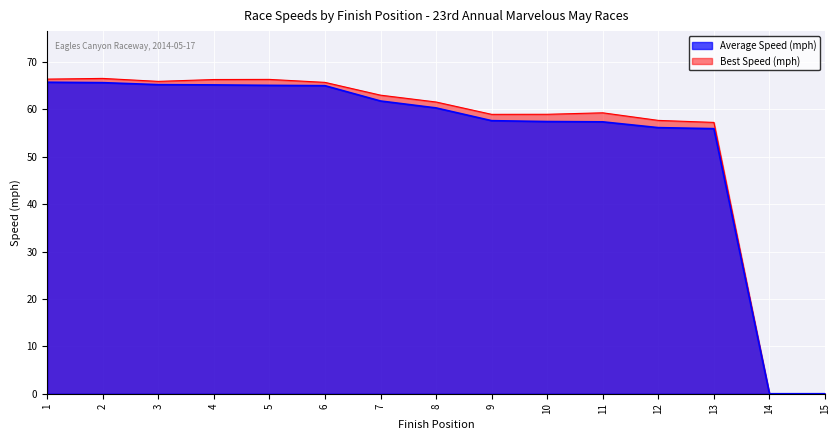

True or false: Average Speed and Best Speed intersect in this chart.

False